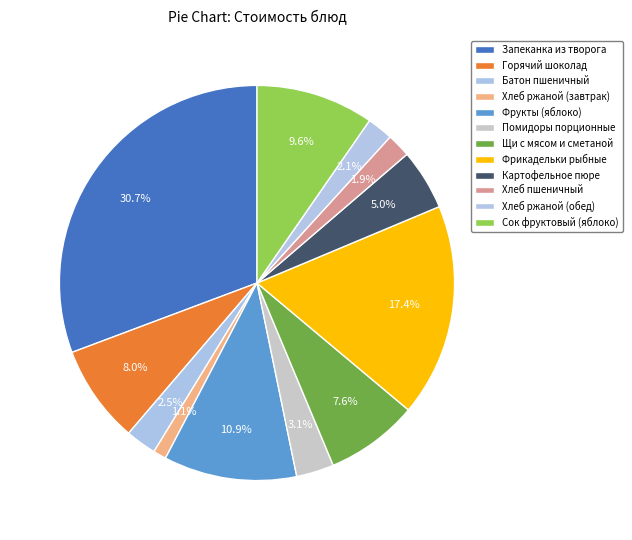

To the nearest percent, what is the average slice percentage?

8%